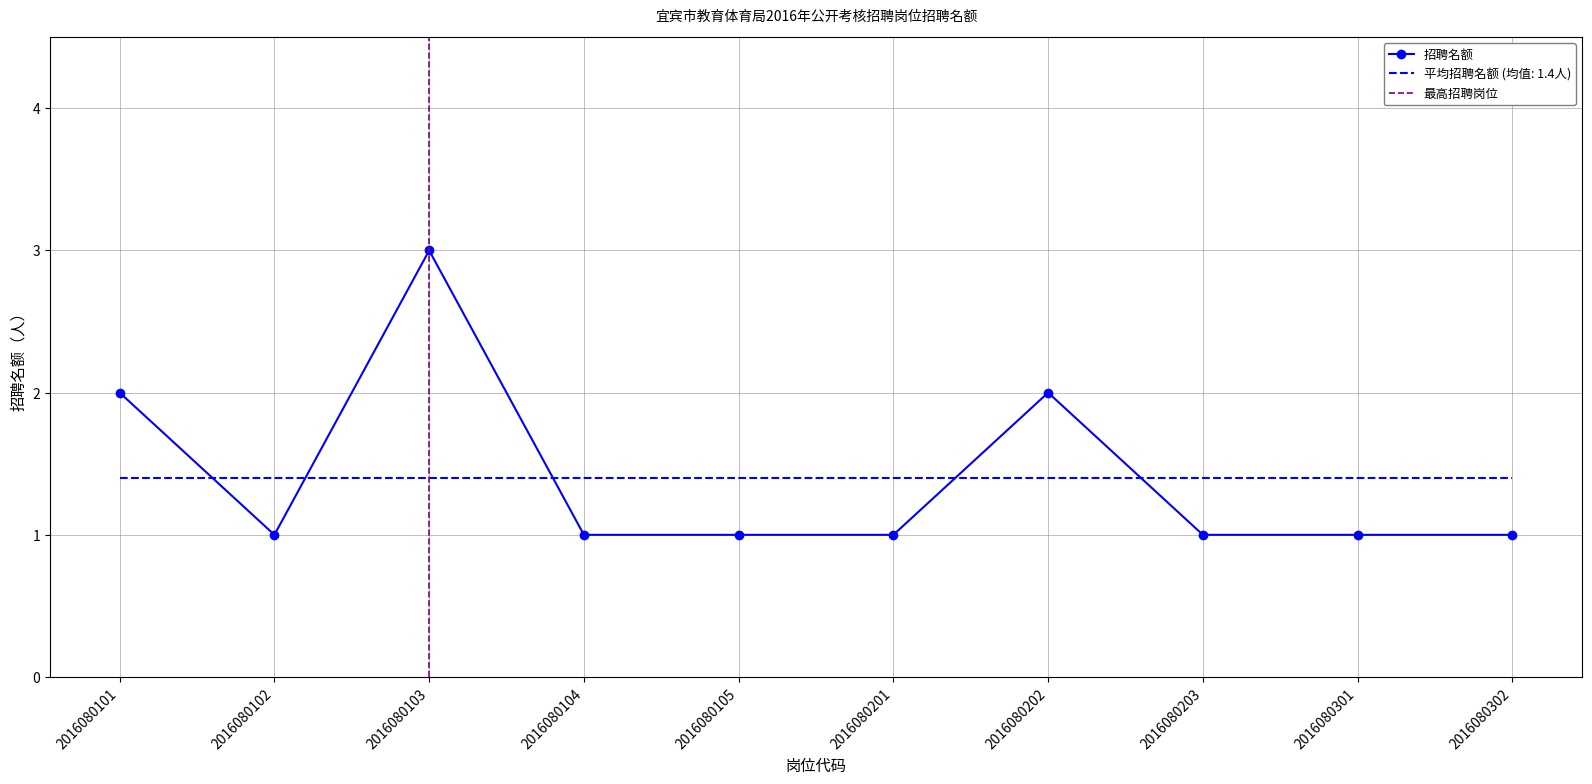

Rank the categories by value from lowest to highest.

2016080102, 2016080104, 2016080105, 2016080201, 2016080203, 2016080301, 2016080302, 2016080101, 2016080202, 2016080103